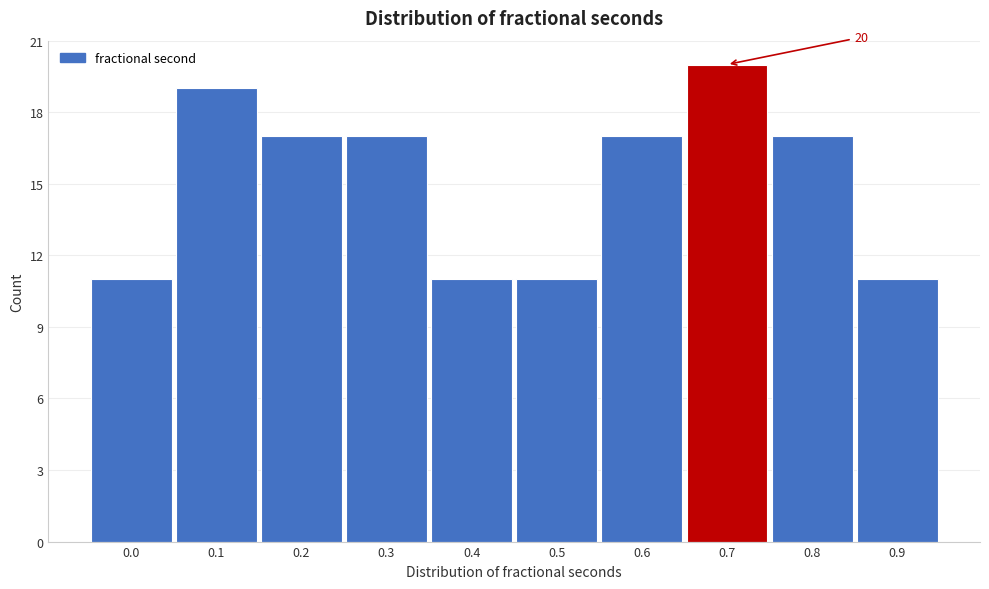

Reading right to left, extract all data points from this chart.

11	17	20	17	11	11	17	17	19	11